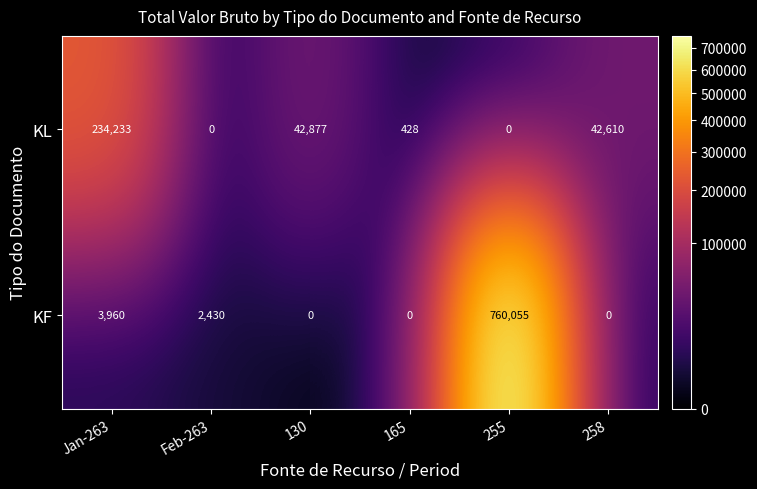

Reading right to left, extract all data points from this chart.

KL: 258=42610	255=0	165=428	130=42877	Feb-263=0	Jan-263=234233
KF: 258=0	255=760055	165=0	130=0	Feb-263=2430	Jan-263=3960